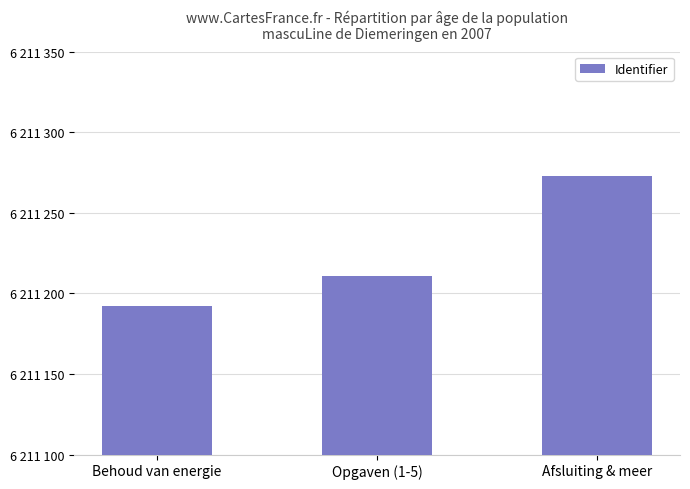

Are the bars horizontal?

No